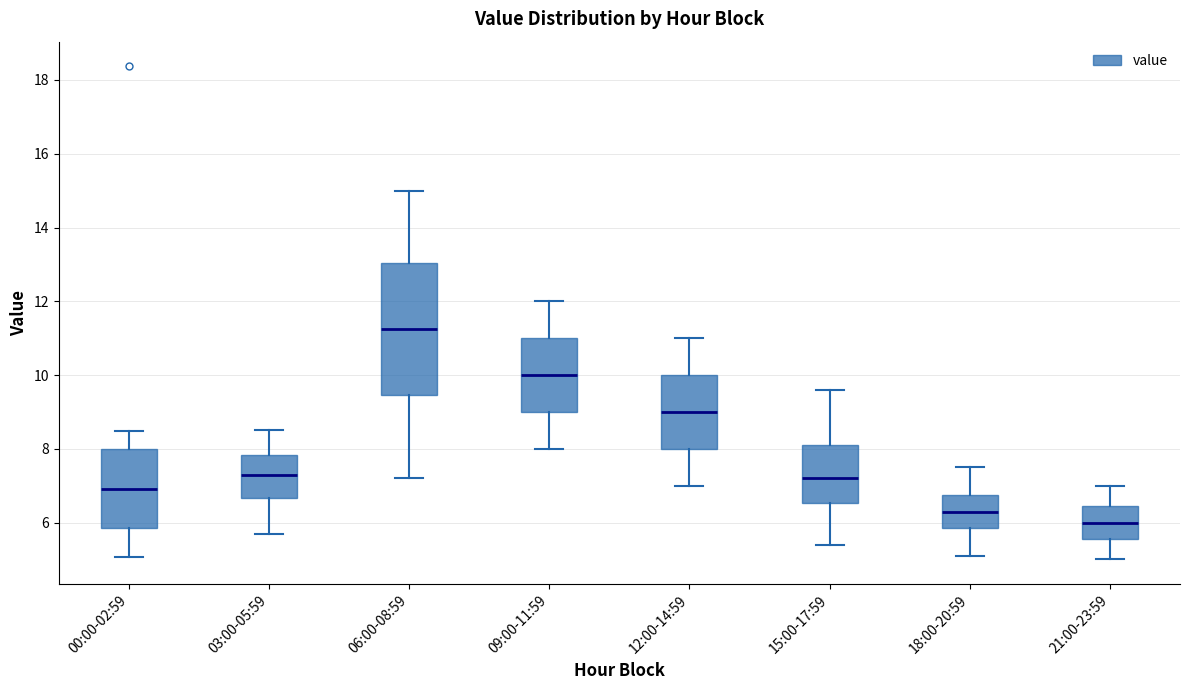

Where is the upper edge of the box for 06:00-08:59 on the y-axis? The values are not printed on the chart, so give them approximately, as read against the axis.

13.0